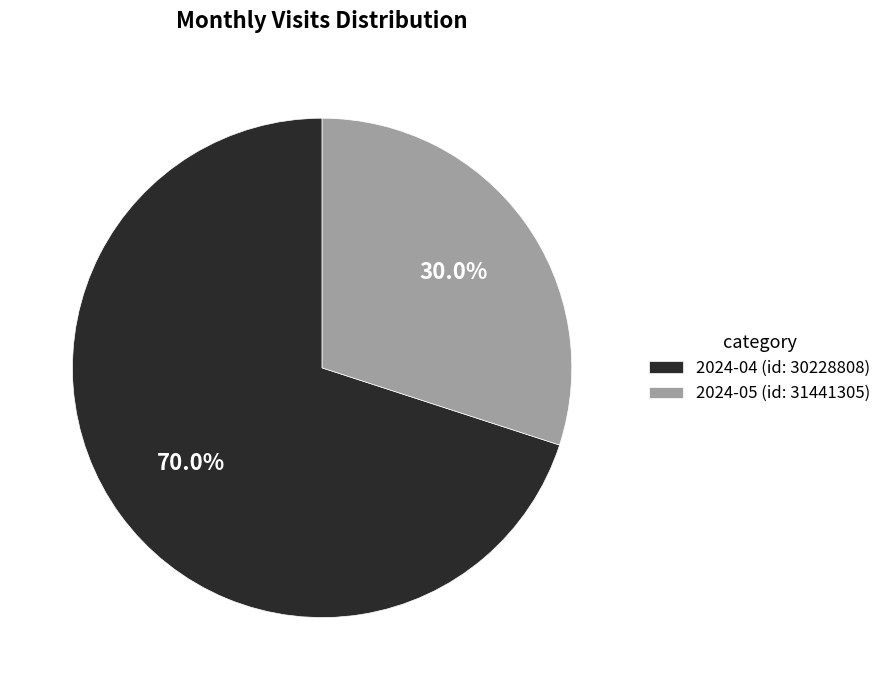

What percentage is NOT represented by 2024-05 (id: 31441305)?

70.0%